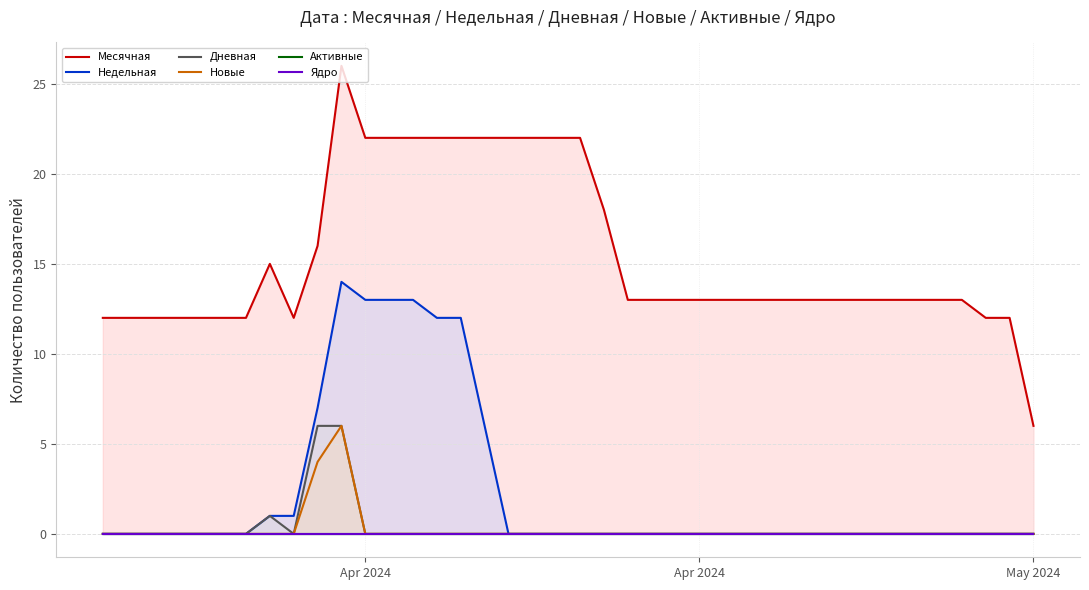

How many values in the Месячная series are below 13?

11